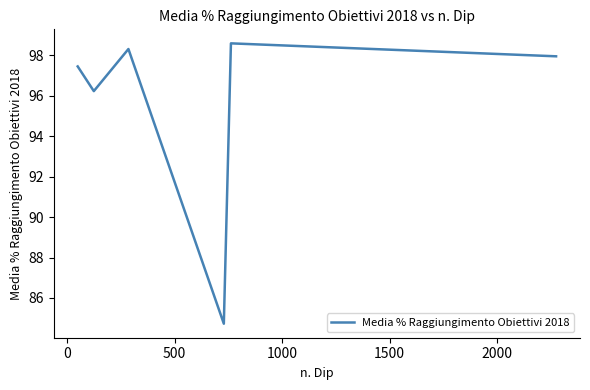

What is the maximum value shown in the chart?

98.6